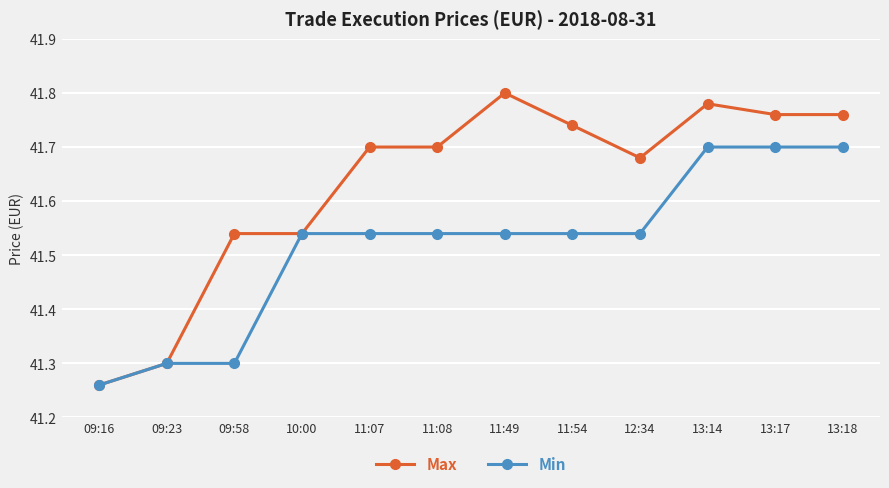

List the series in order of their overall mean, lowest first.

Min, Max